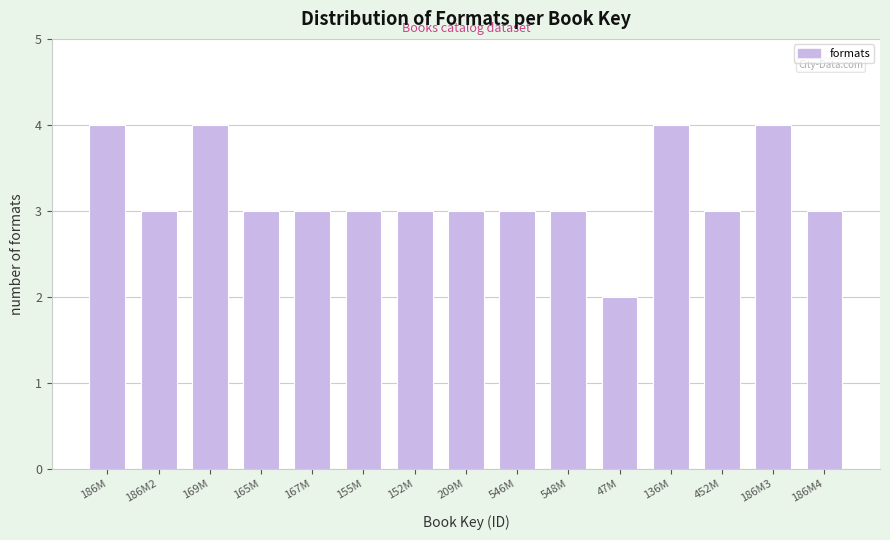

Reading left to right, transcribe all the data shown in this chart.

4	3	4	3	3	3	3	3	3	3	2	4	3	4	3